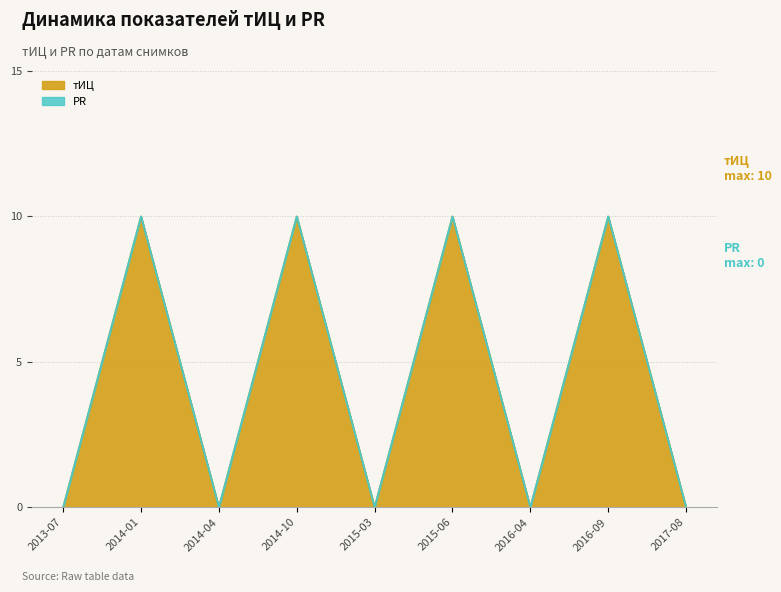

Is it true that тИЦ equals 10 at 2015-06?

True